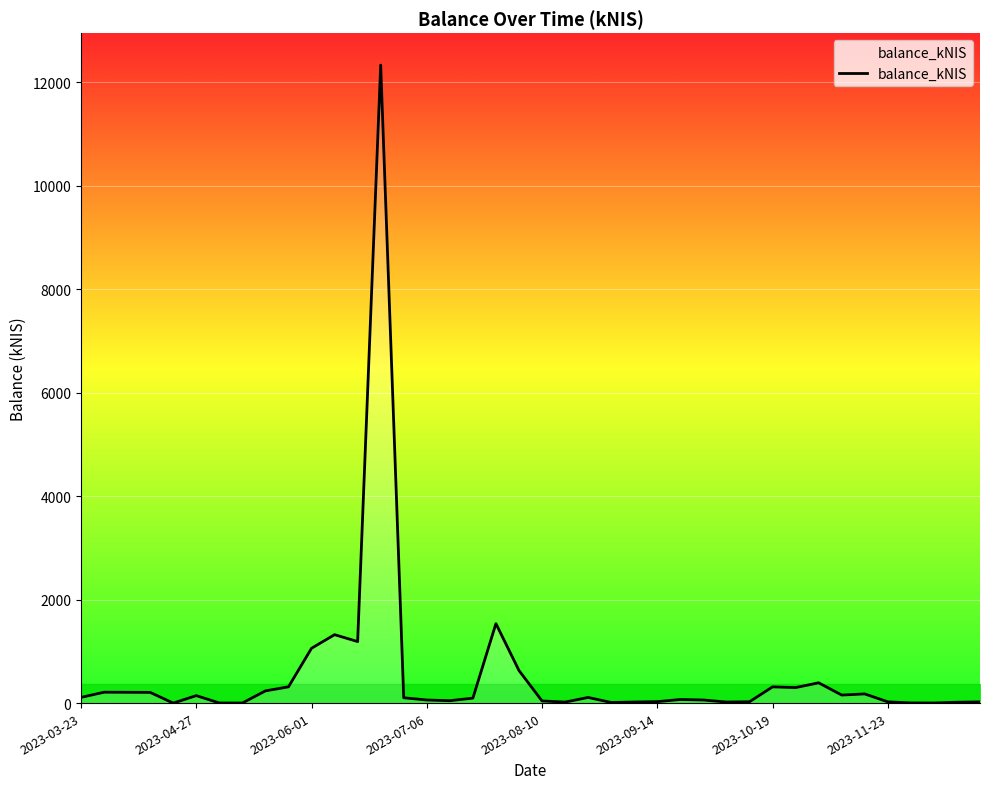

What is the greatest value displayed?

12336.4